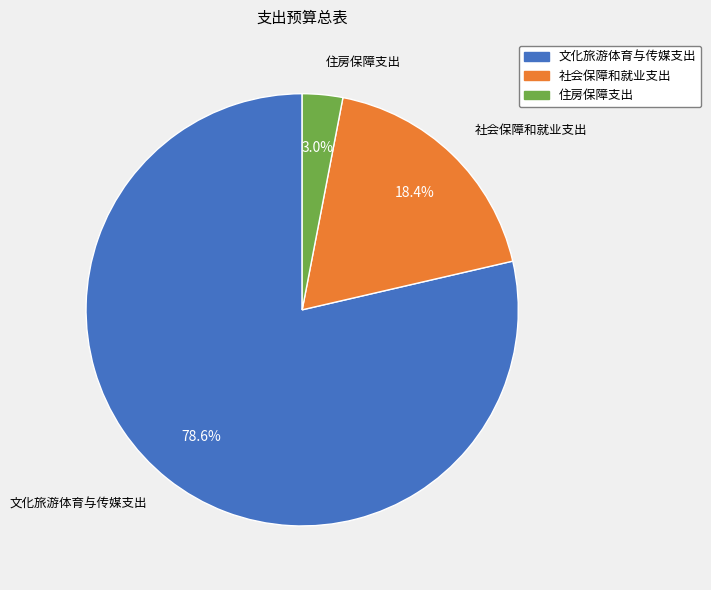

Is it true that 社会保障和就业支出 is 18% of the pie?

True